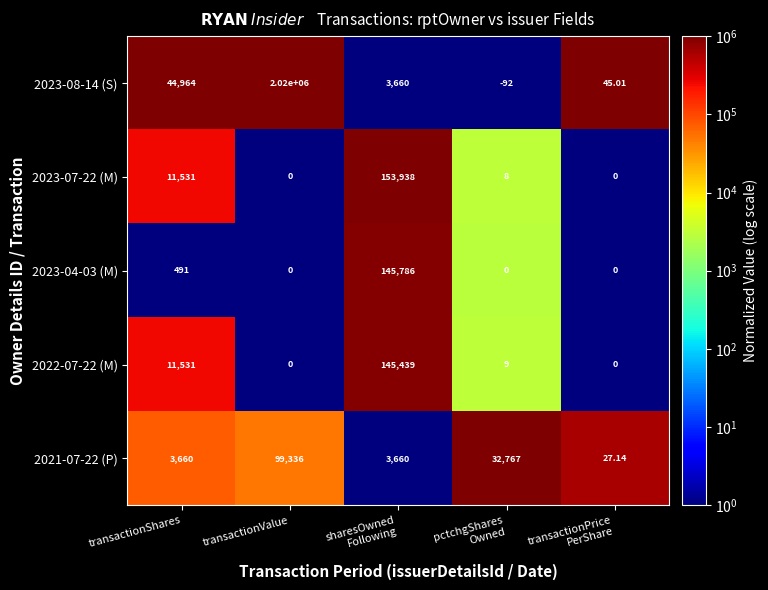

How many categories are shown in the chart?

5